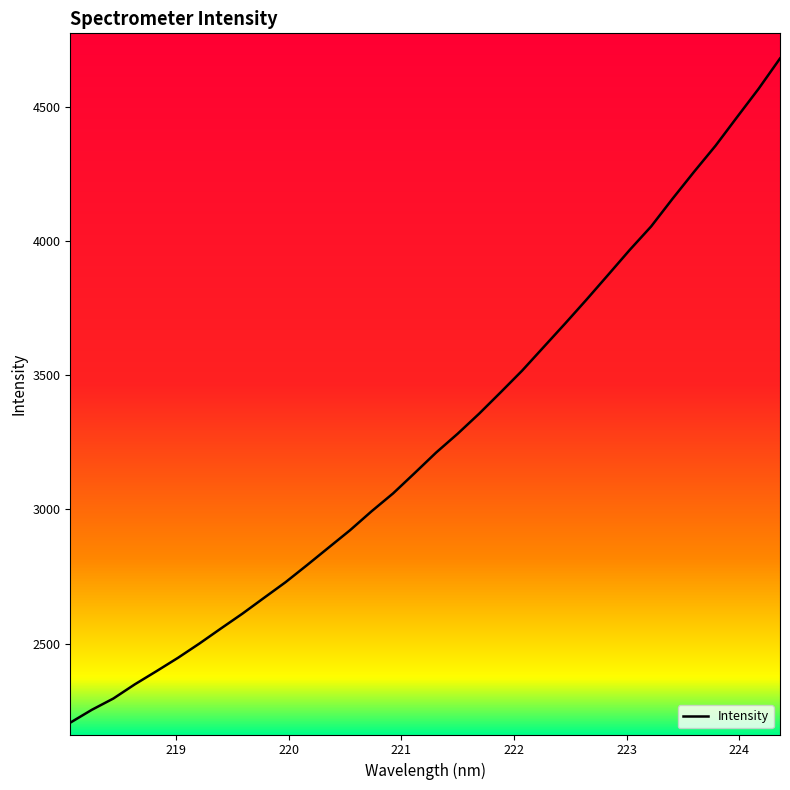

What is the greatest value displayed?

4679.9